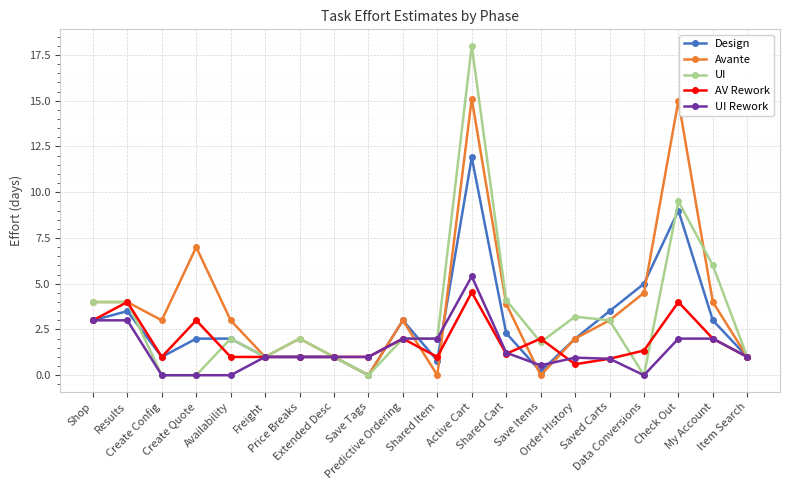

What are all the series names shown in the legend?

Design, Avante, UI, AV Rework, UI Rework